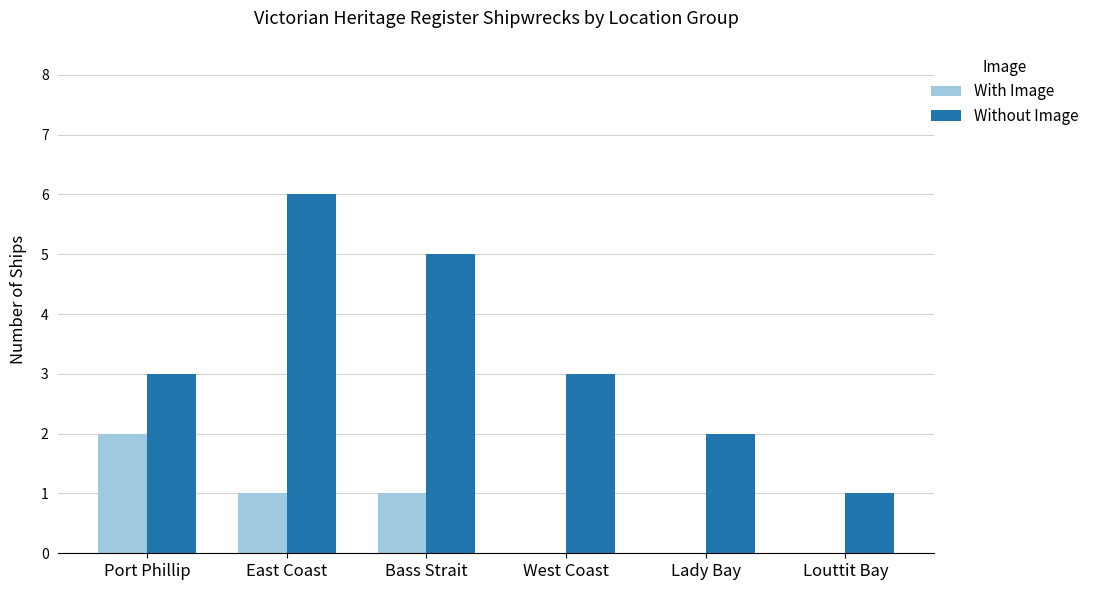

Does the chart contain stacked bars?

No